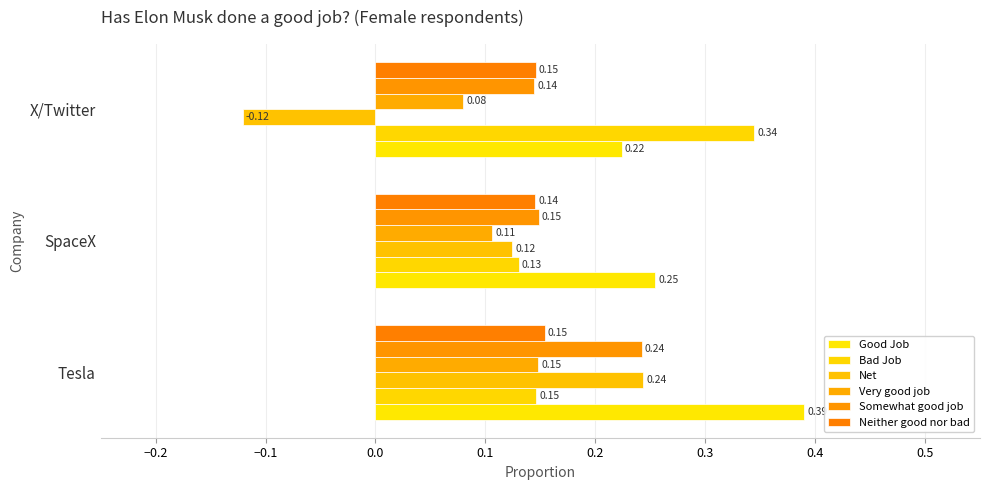

At which category is the sum across all series the highest?

Tesla